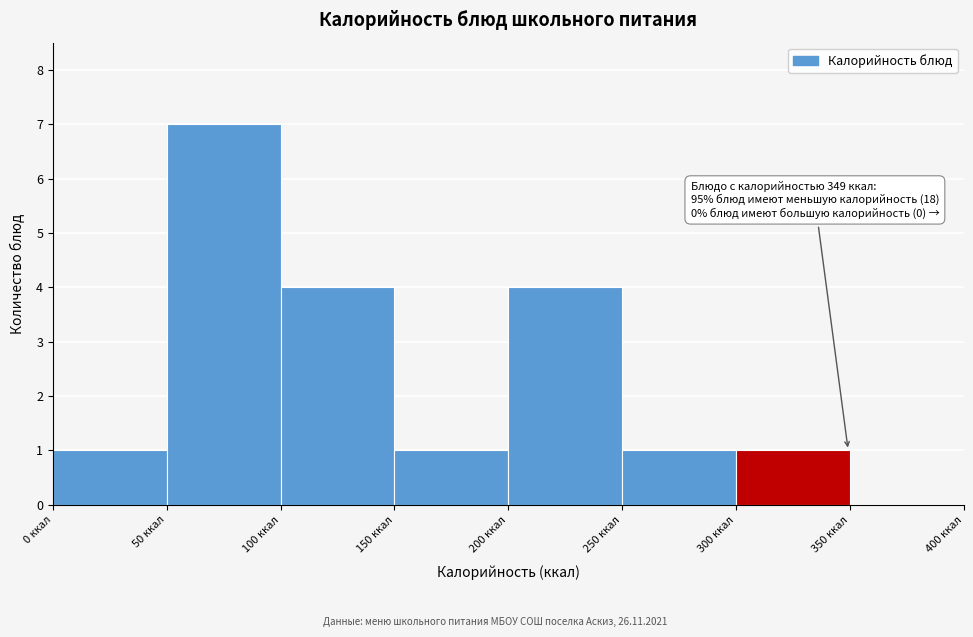

Over which range of the x-axis is the bar tallest?

50 to 100